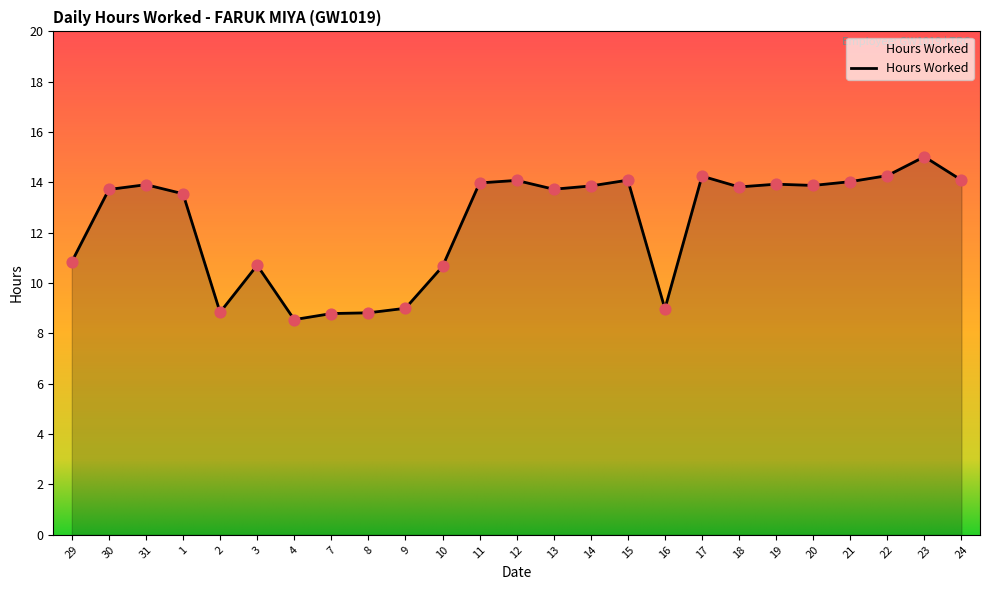

What is the ratio of the value at 18 to the value at 8?

1.6